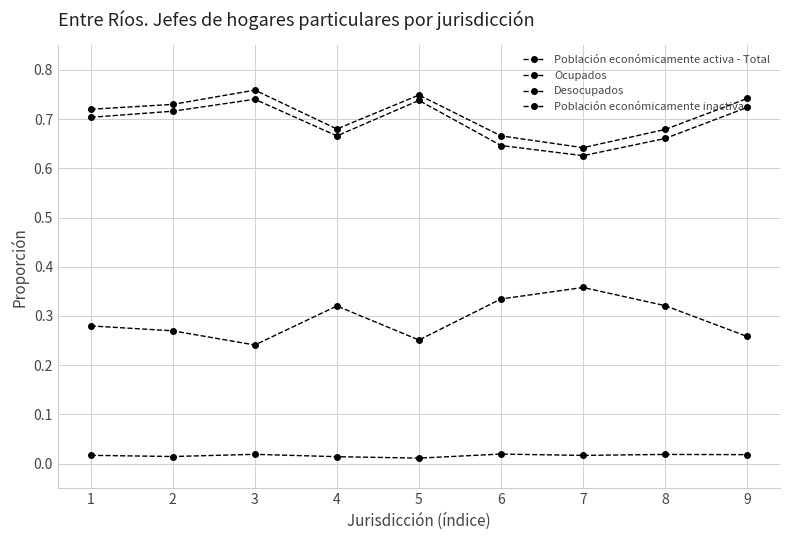

What is the spread (max minus min) of values at 6?

0.6